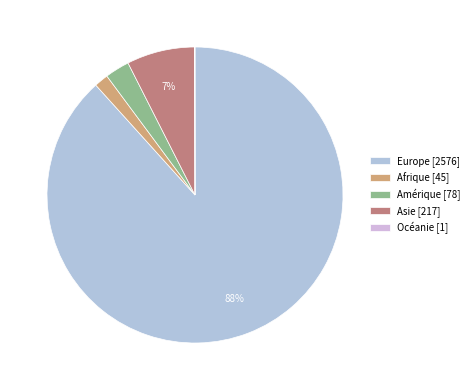

How many segments does this pie chart have?

5